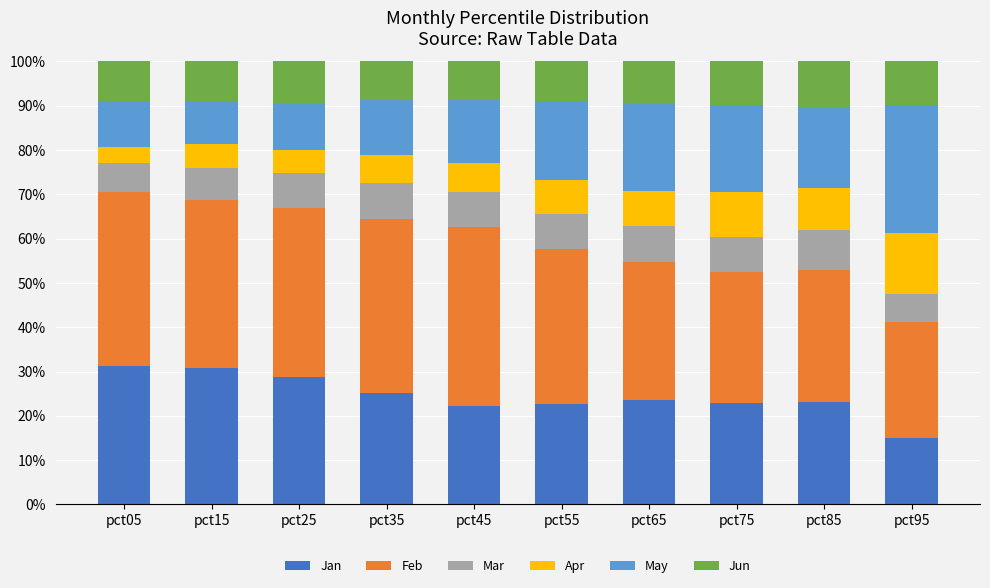

What value does the Jan series have at pct55?

22.6